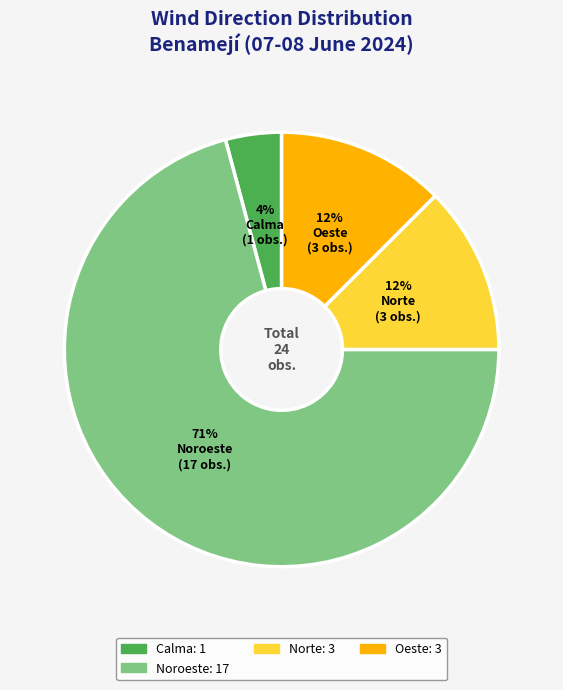

How many segments does this pie chart have?

4